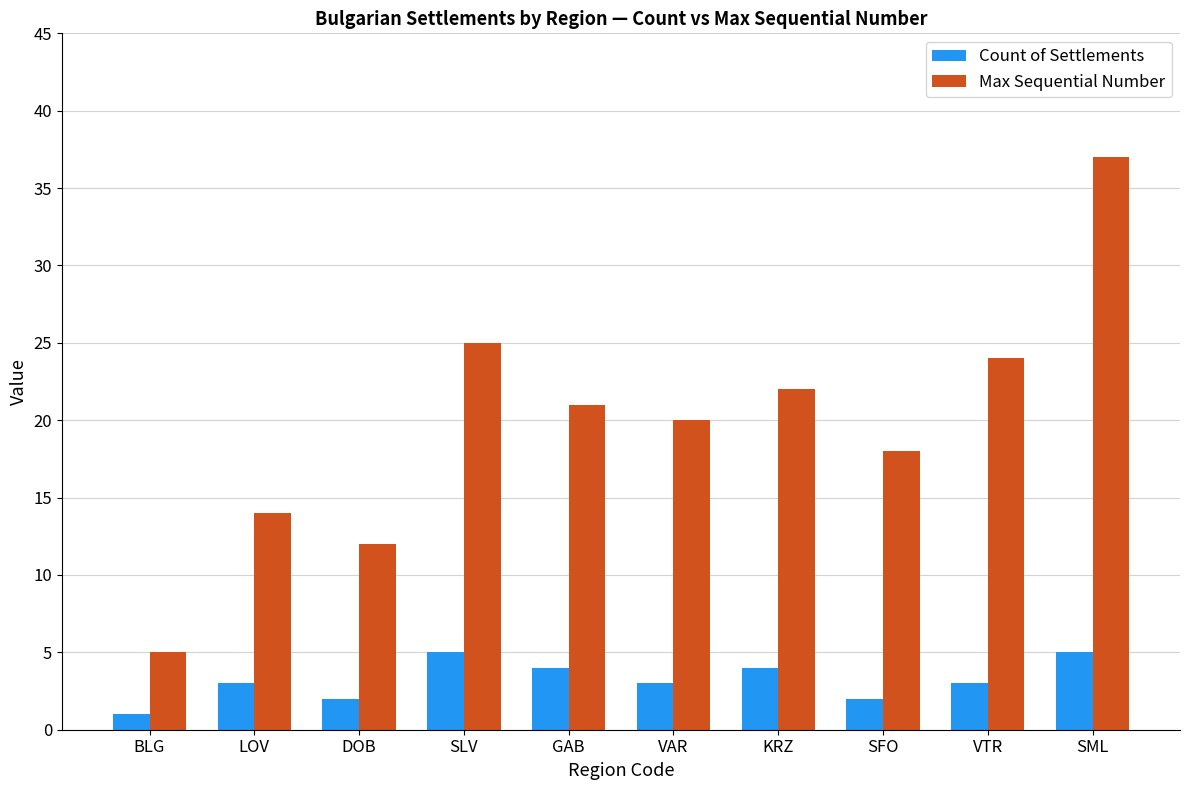

The value of Max Sequential Number at DOB is 19. True or false?

False